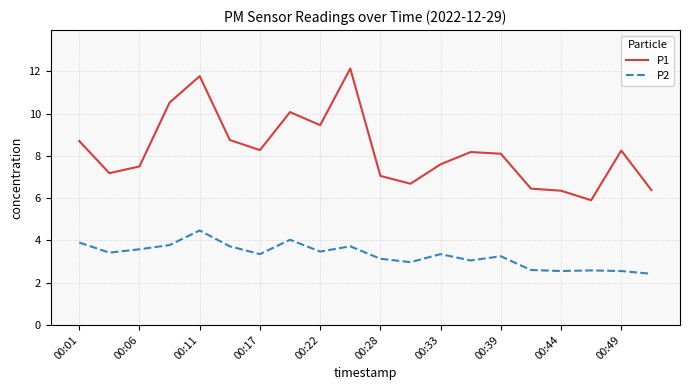

How many series are shown in this chart?

2